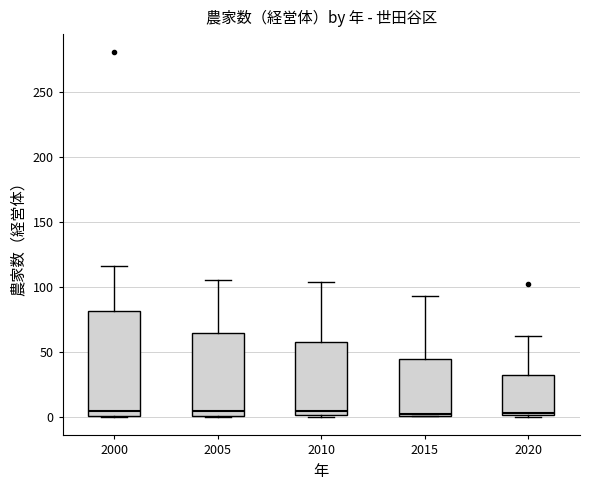

Reading left to right, read every box against the y-axis: the position of its median line, the range the box covers, and the ends of its whiskers. The values are not printed on the chart, so give them approximately, as read against the axis.

2000: median 5, box 0 to 80, whiskers 0 to 115
2005: median 5, box 0 to 65, whiskers 0 to 105
2010: median 5, box 0 to 60, whiskers 0 to 105
2015: median 5, box 0 to 45, whiskers 0 to 95
2020: median 5, box 0 to 35, whiskers 0 to 60